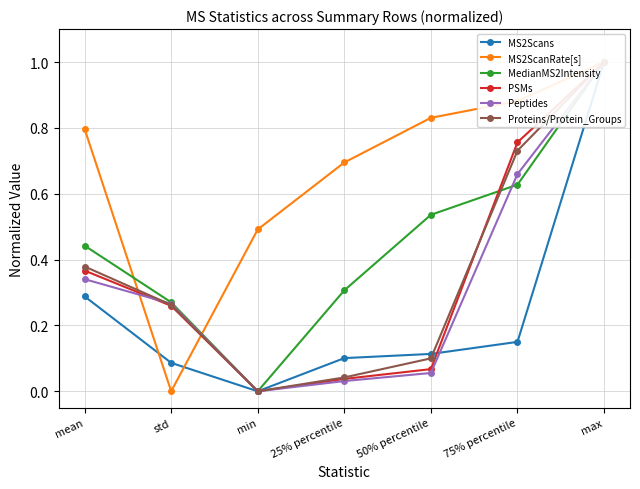

Does the chart display data point markers on the line(s)?

Yes